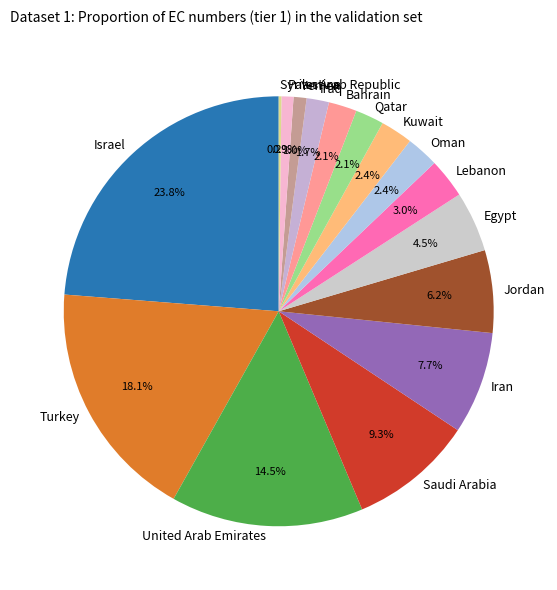

Is the sum of Saudi Arabia and Palestine greater than half?

No